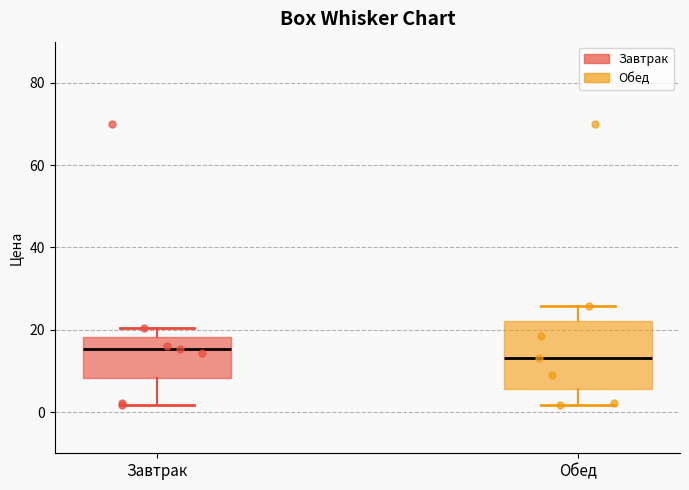

Reading left to right, transcribe this box plot: for each box, give where its median line is, the range the box spans, and where its two whiskers end, as read against the y-axis. The values are not printed on the chart, so give them approximately, as read against the axis.

Завтрак: median 16, box 8 to 18, whiskers 2 to 20
Обед: median 14, box 6 to 22, whiskers 2 to 26